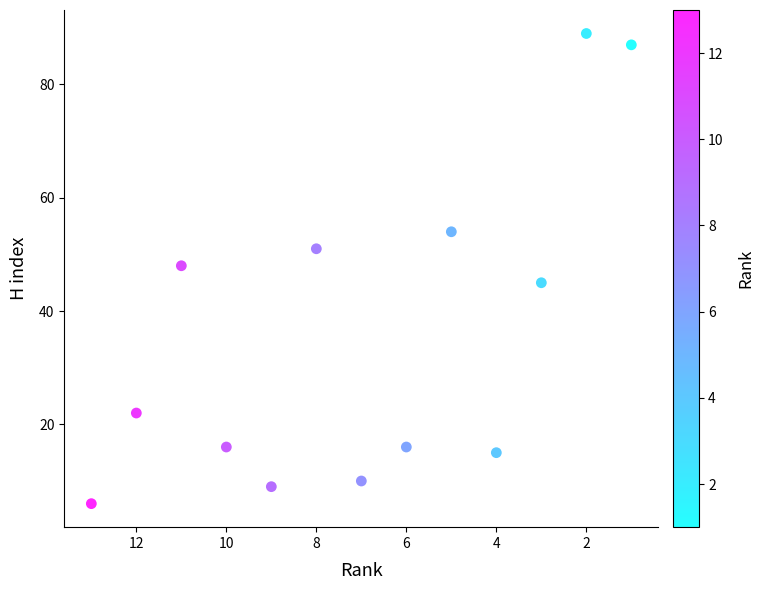

What is the range of X values (max minus min)?

12